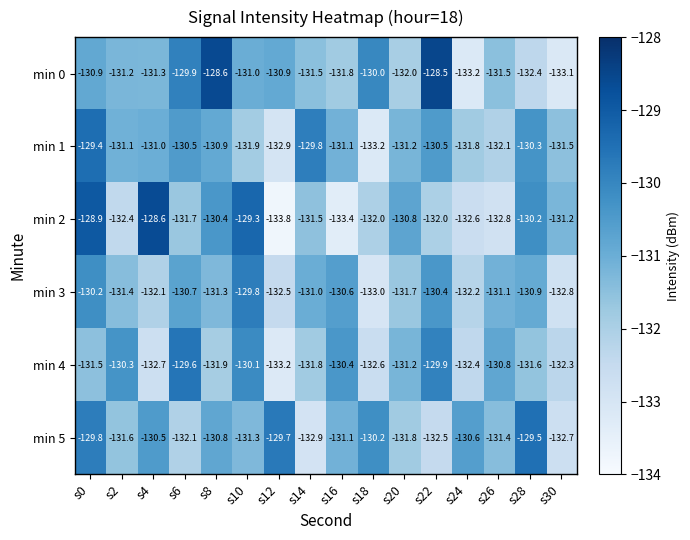

How many data points does each series have?

16